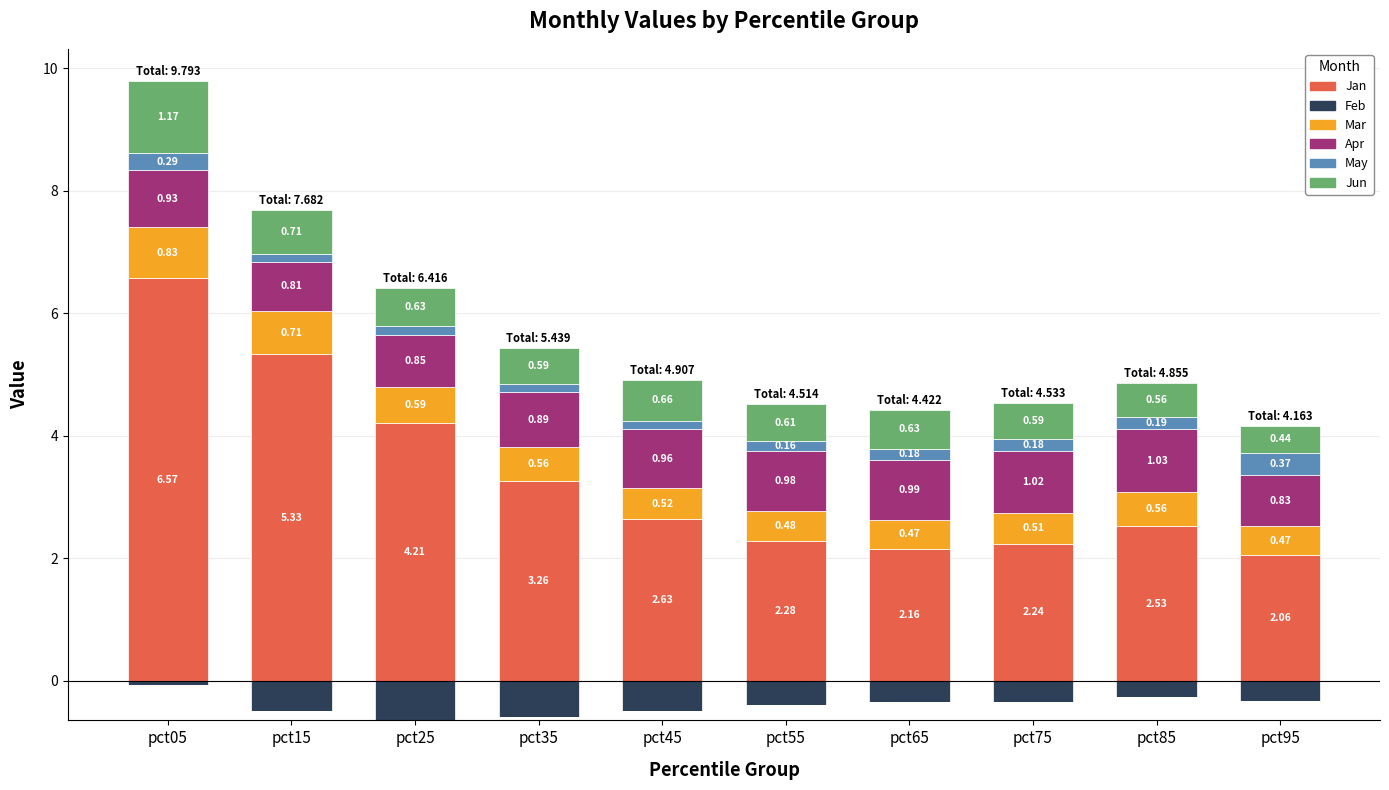

What is the difference between the May values at pct55 and pct05?

0.1